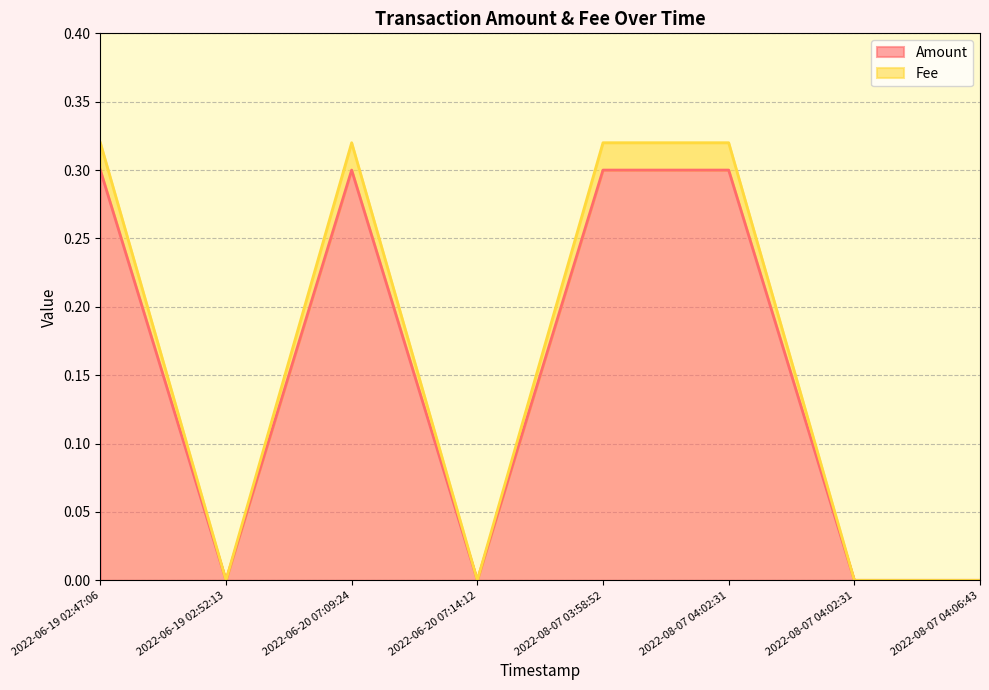

How many lines are shown in the chart?

2